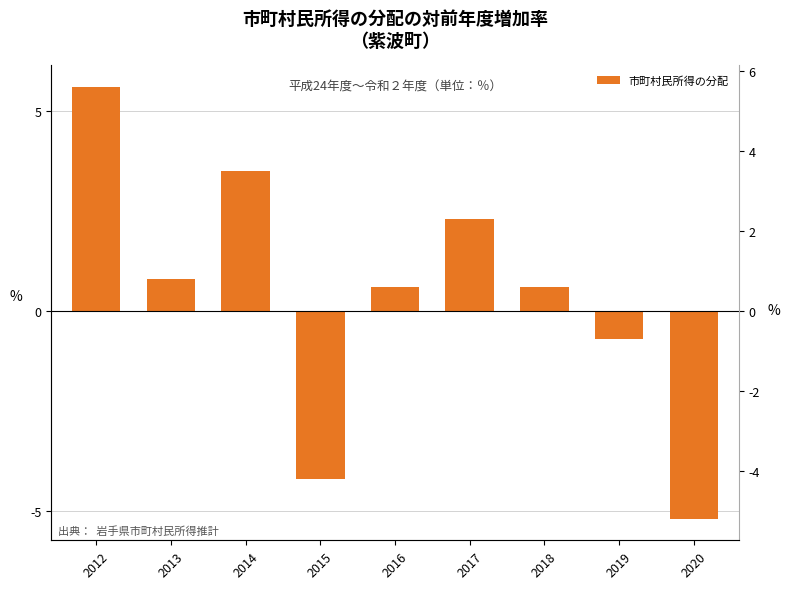

How many values are below 0?

3